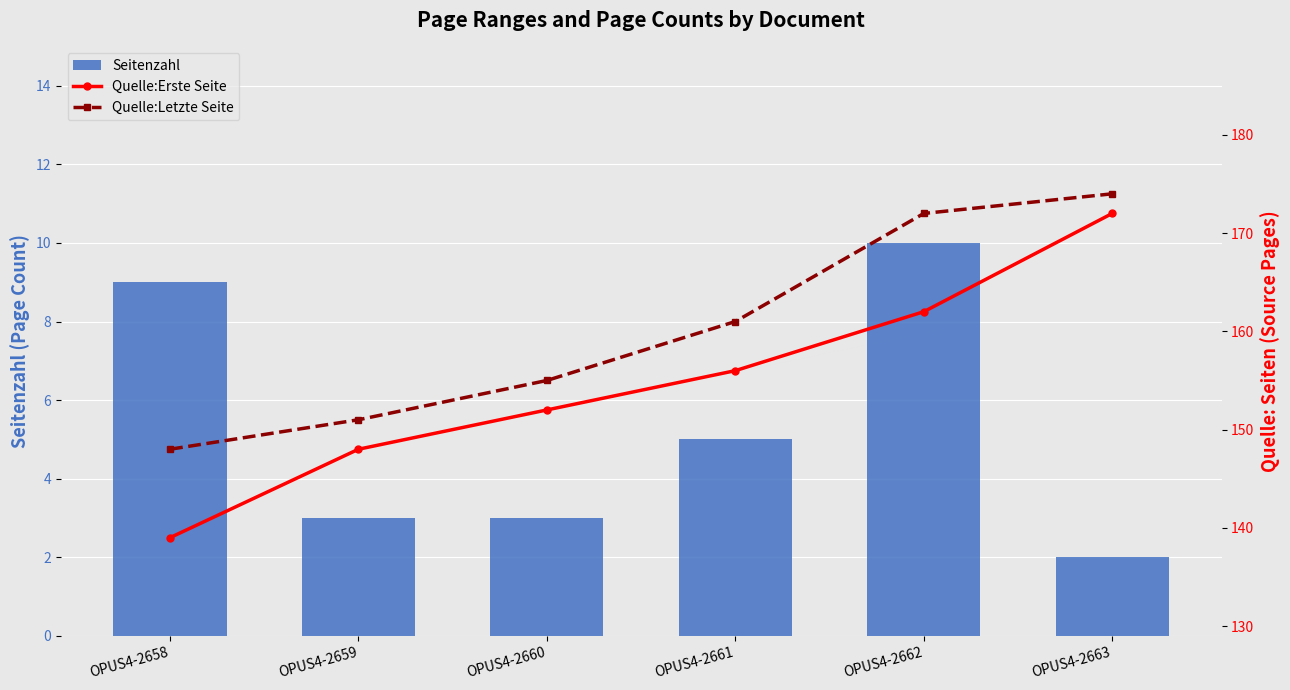

Is it true that Quelle:Erste Seite equals 139 at OPUS4-2658?

True